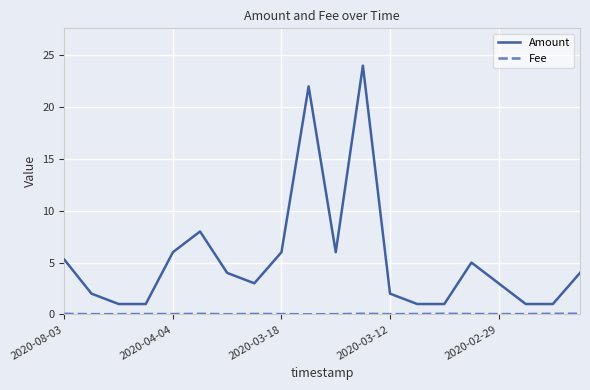

Which series has the largest total across all categories?

Amount